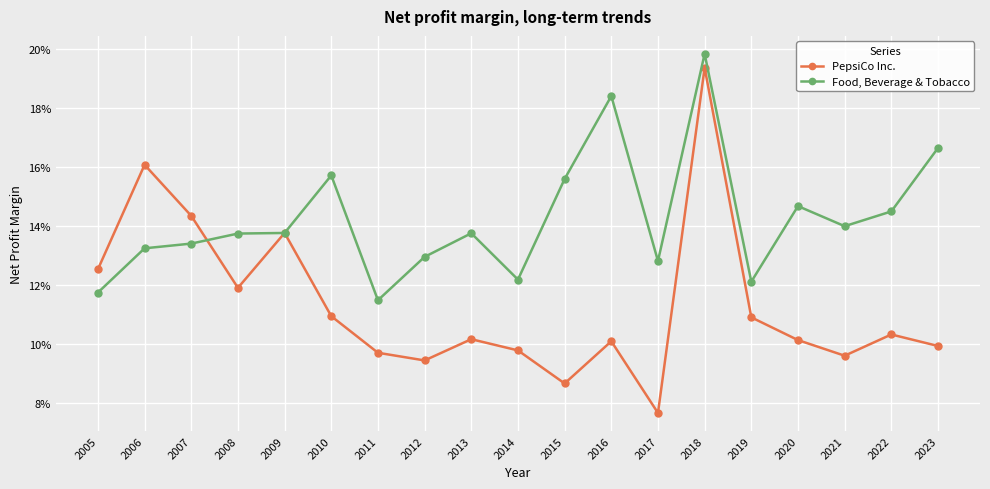

Is this an area chart (filled region under the line)?

No